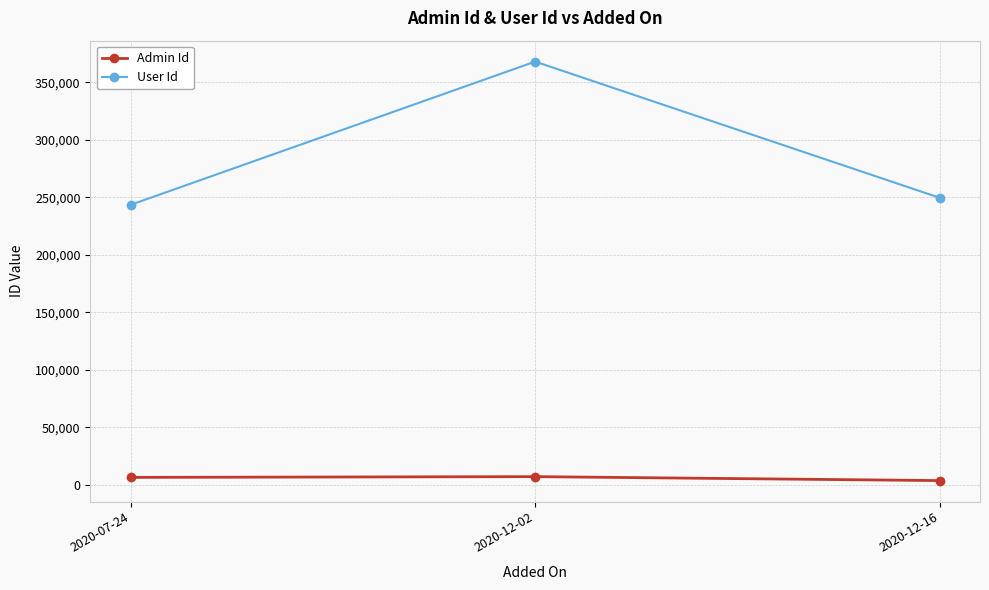

How many lines are shown in the chart?

2